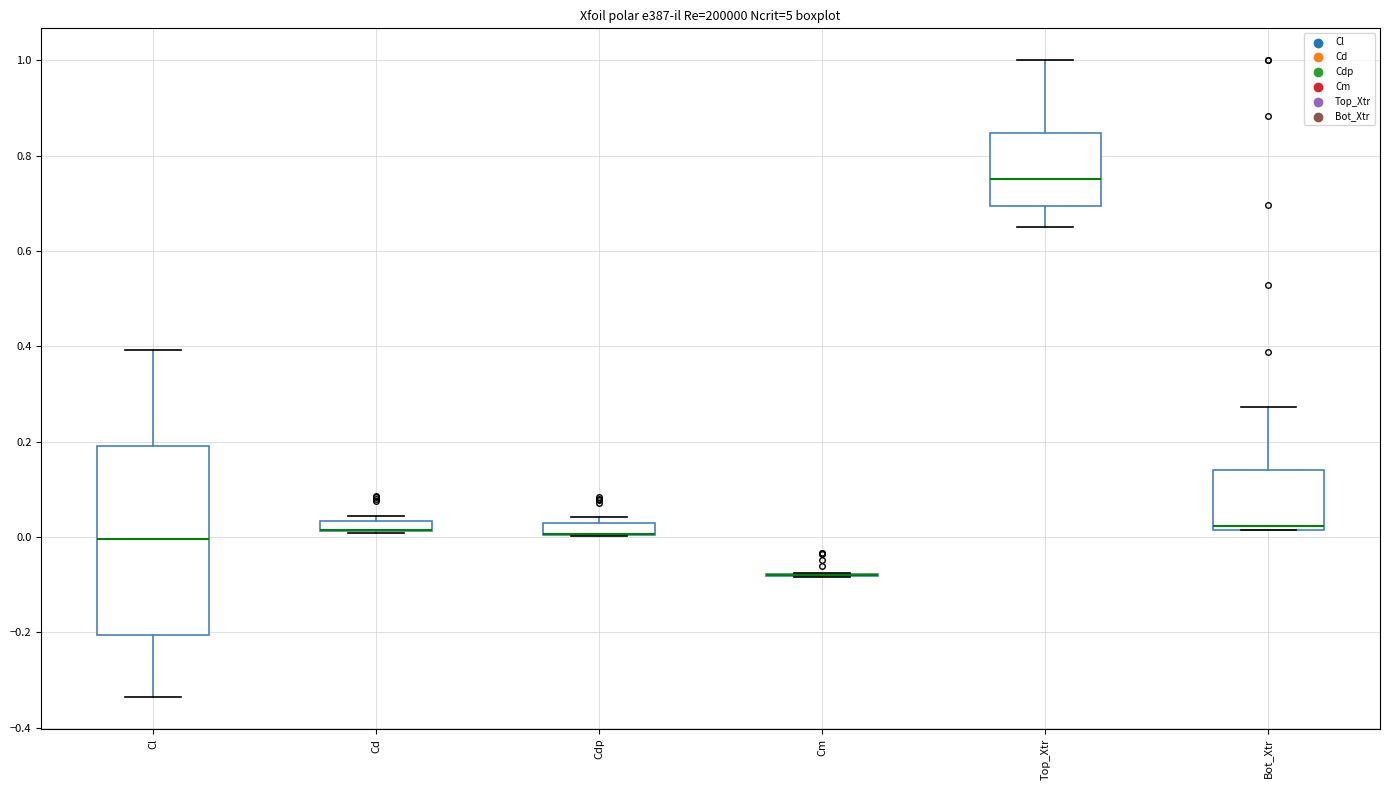

Where is the upper edge of the box for Cl on the y-axis? The values are not printed on the chart, so give them approximately, as read against the axis.

0.20